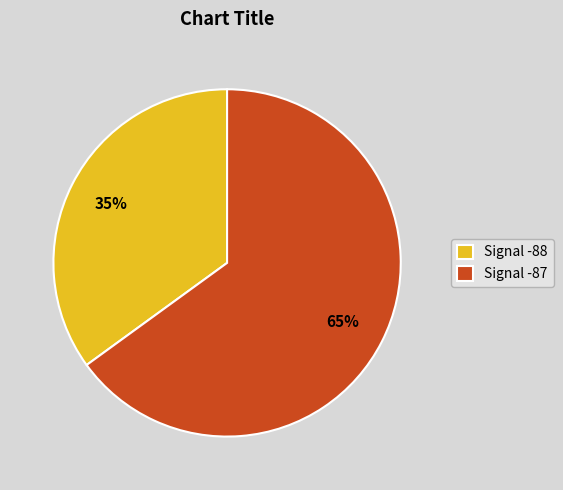

To the nearest percent, what portion does Signal -88 represent?

35%